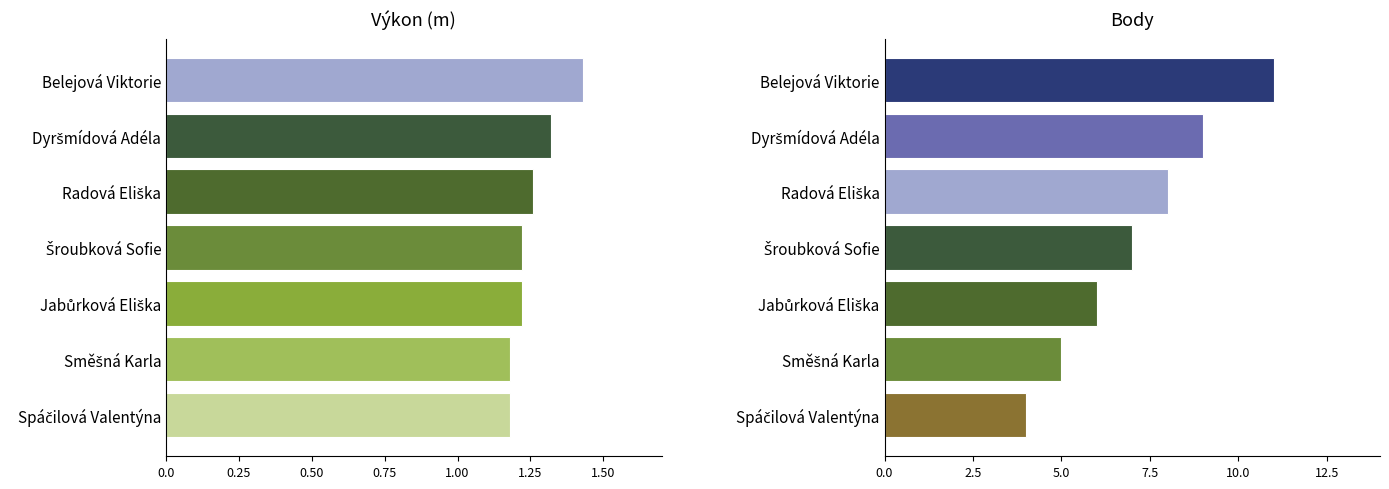

What position from the right is Radová Eliška?

5